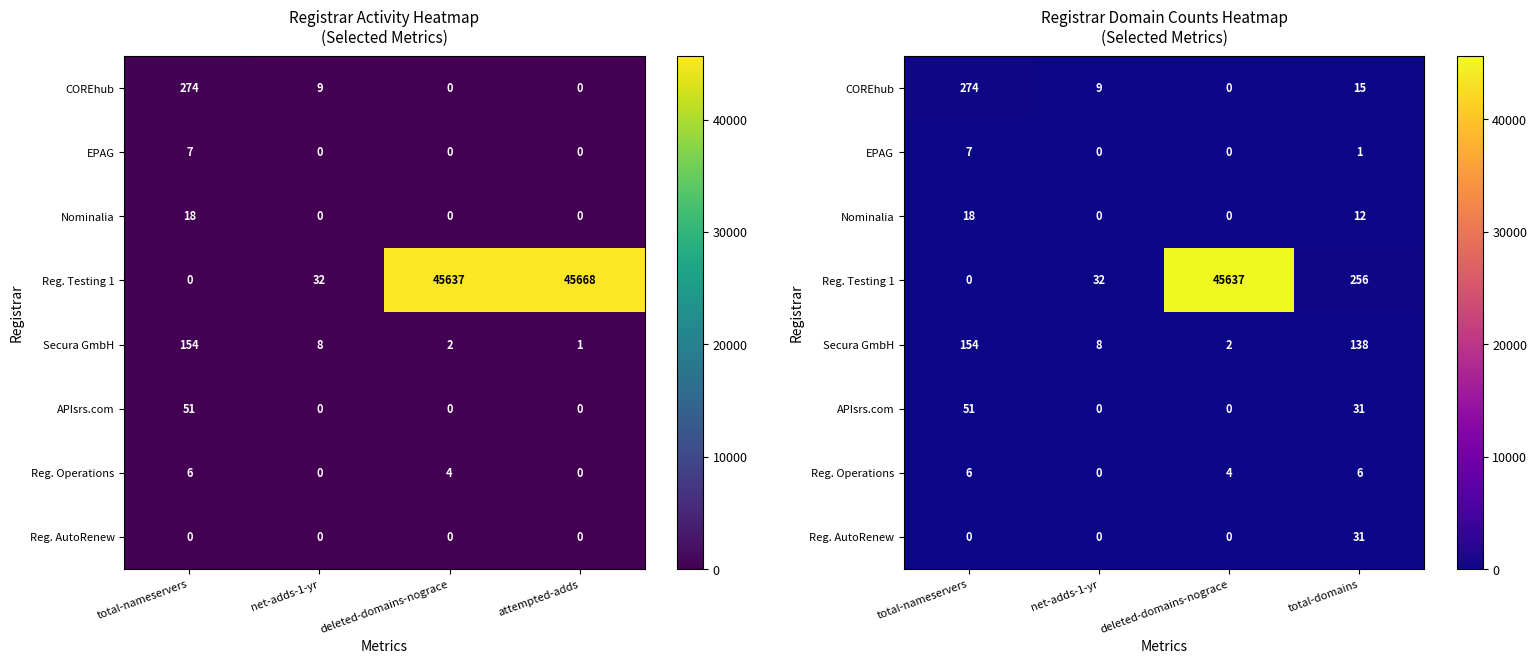

What is the average value of the Reg. Operations series?

4